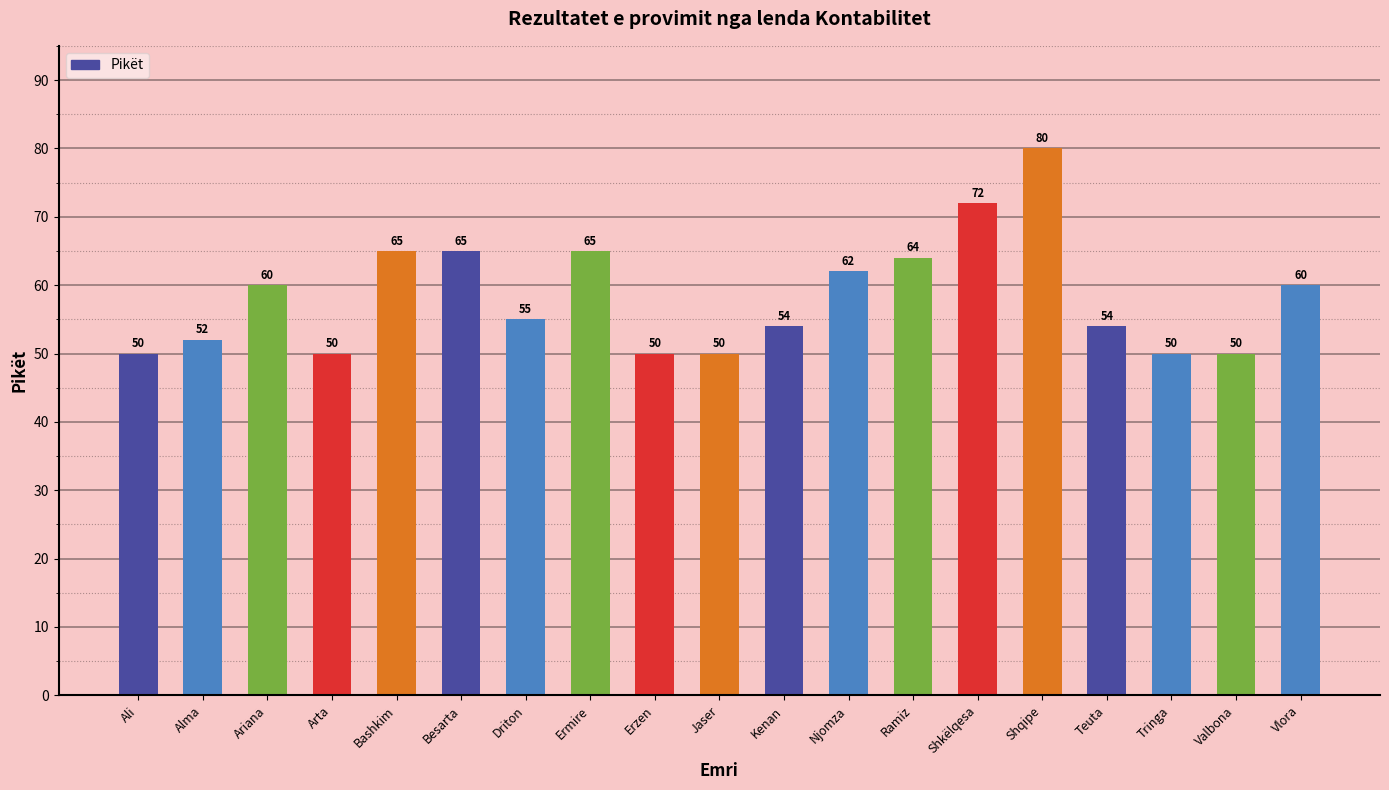

How many data points does each series have?

19